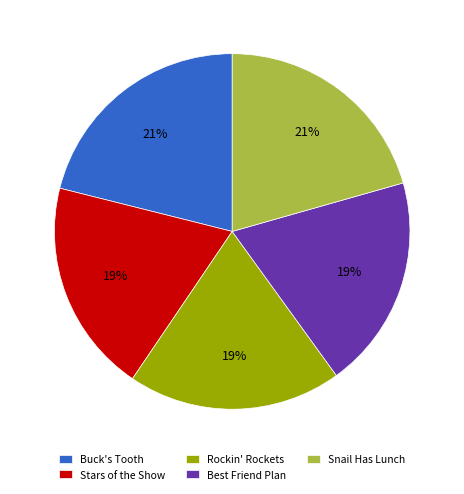

Is the sum of Rockin' Rockets and Snail Has Lunch greater than half?

No